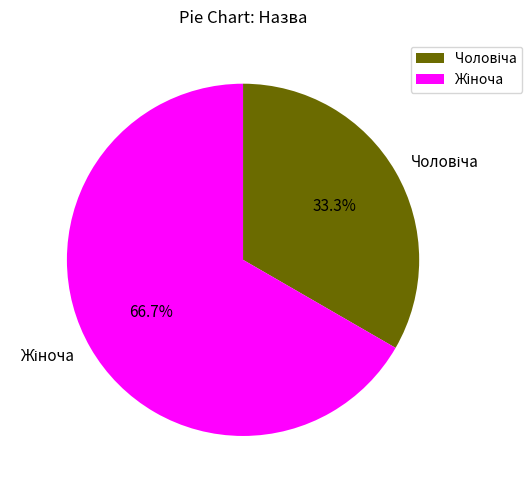

Is there any slice that represents more than half of the pie?

Yes